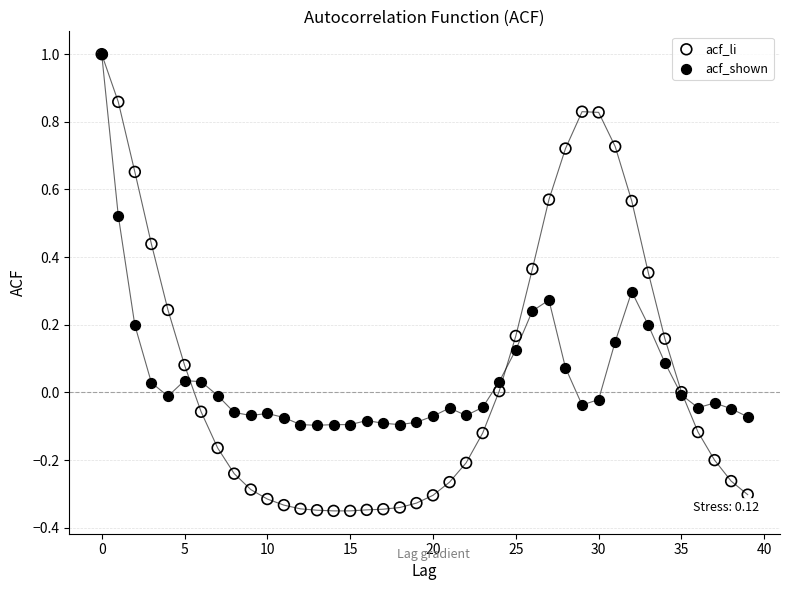

What are all the series names shown in the legend?

acf_li, acf_shown